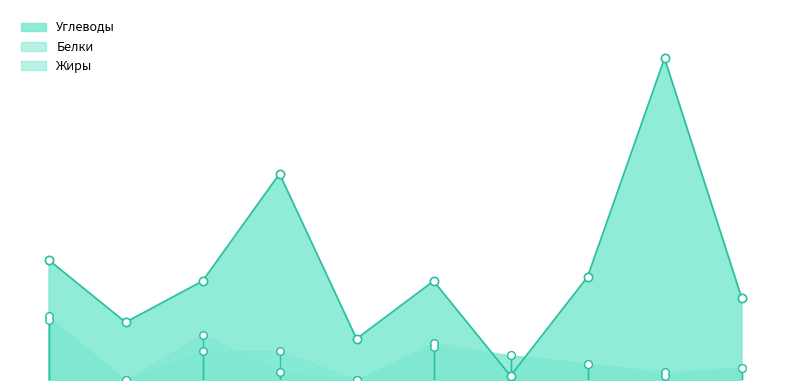

Which series has the largest Y range (max minus min)?

Углеводы